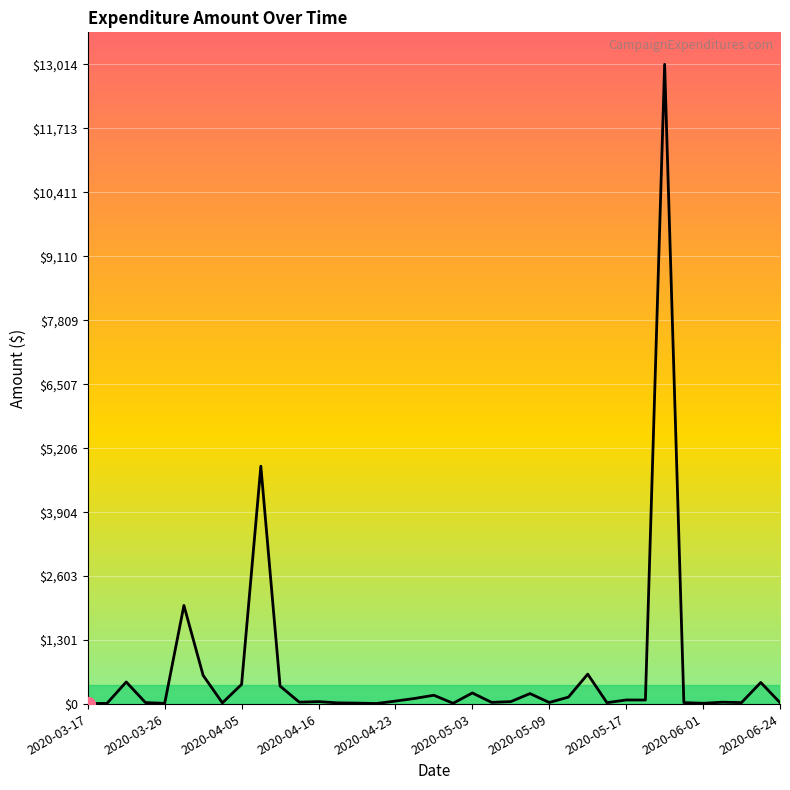

What is the difference between the maximum and minimum values?

13004.3